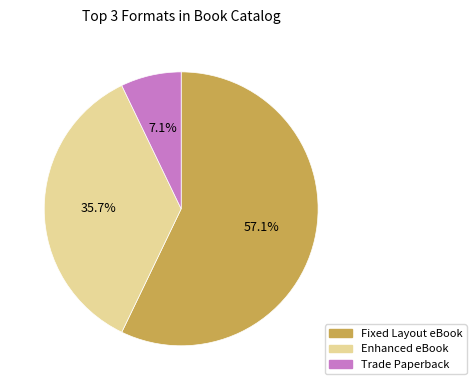

How many segments does this pie chart have?

3